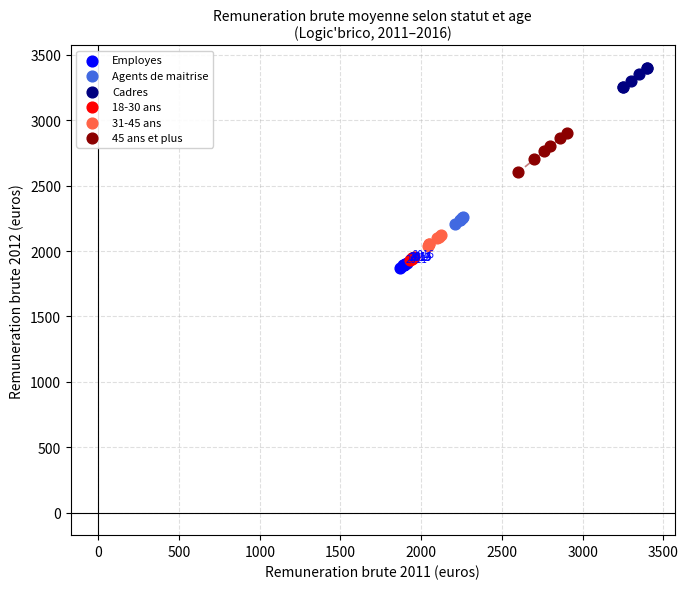

Which series contains the lowest Y value?

Employes